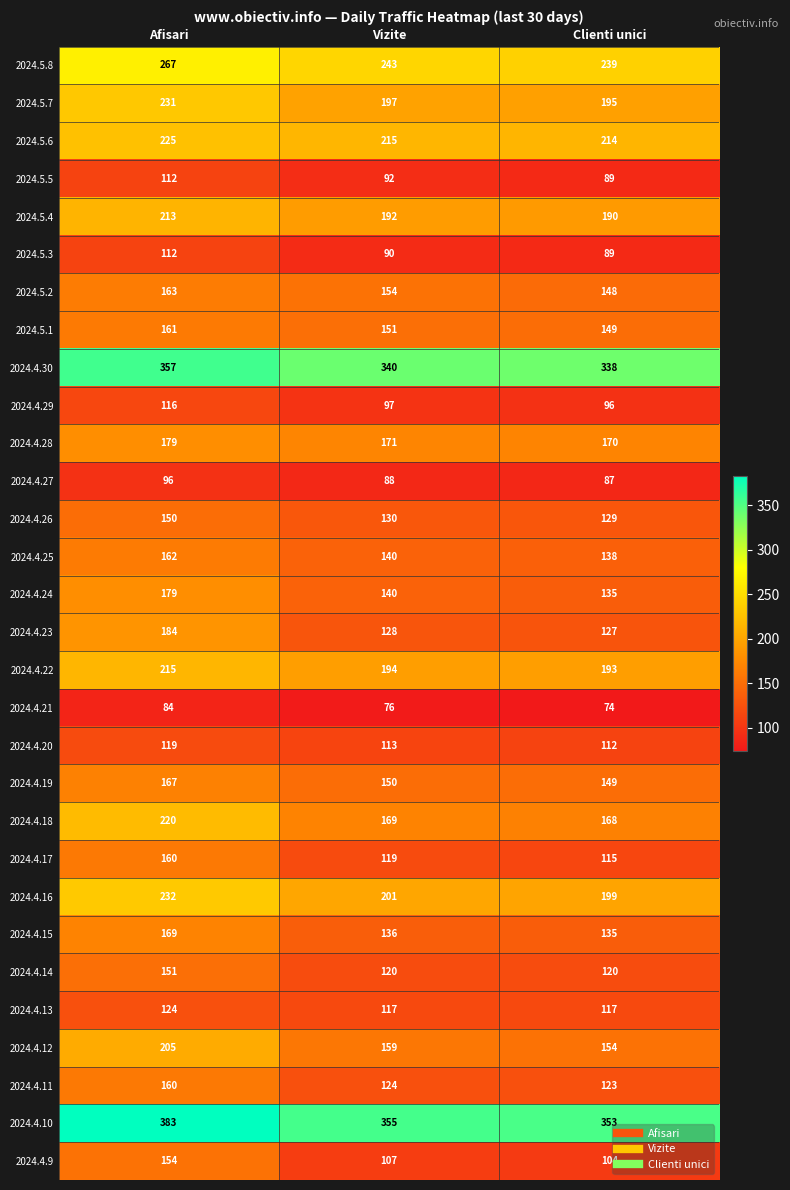

What is the average value of the 2024.4.28 series?

173